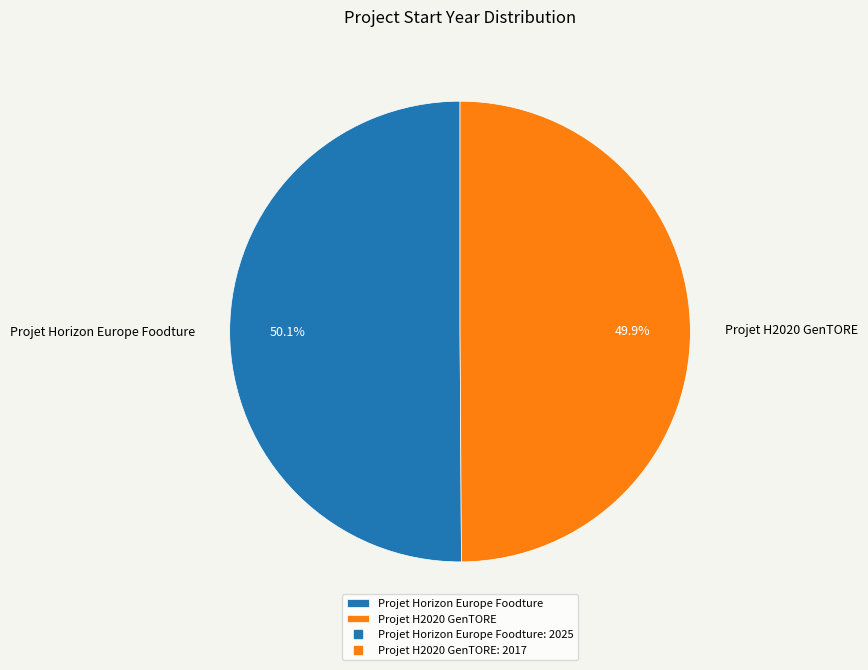

What percentage is NOT represented by Projet H2020 GenTORE?

50.1%